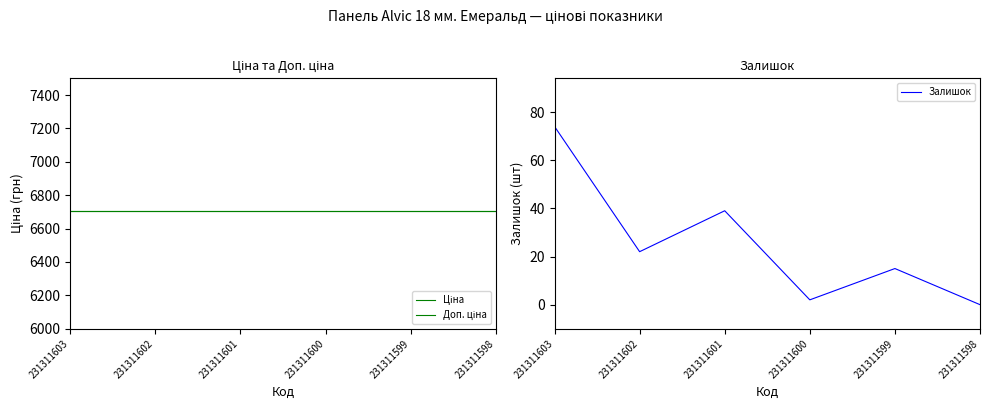

Reading left to right, list all the values displayed in this chart.

Ціна: 231311603=6705.7	231311602=6705.7	231311601=6705.7	231311600=6705.7	231311599=6705.7	231311598=6705.7
Доп. ціна: 231311603=6705.7	231311602=6705.7	231311601=6705.7	231311600=6705.7	231311599=6705.7	231311598=6705.7
Залишок: 231311603=74.0	231311602=22.0	231311601=39.0	231311600=2.0	231311599=15.0	231311598=0.0